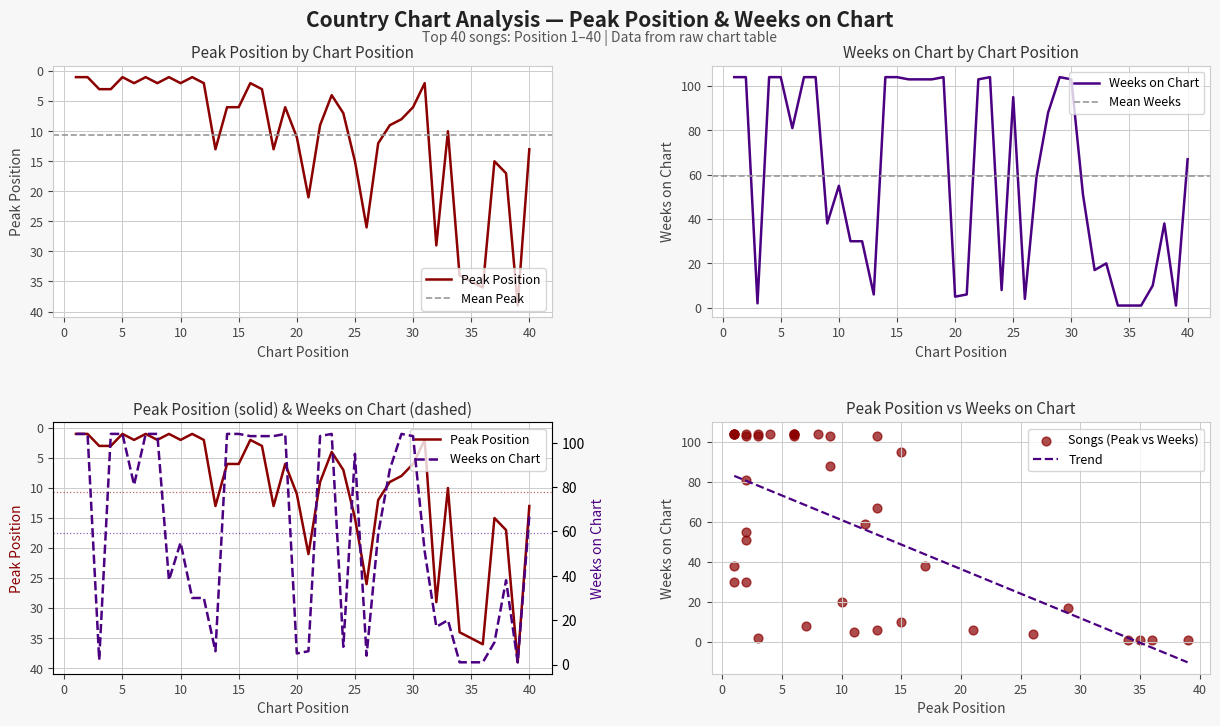

What is the total value across all series at 18?

116